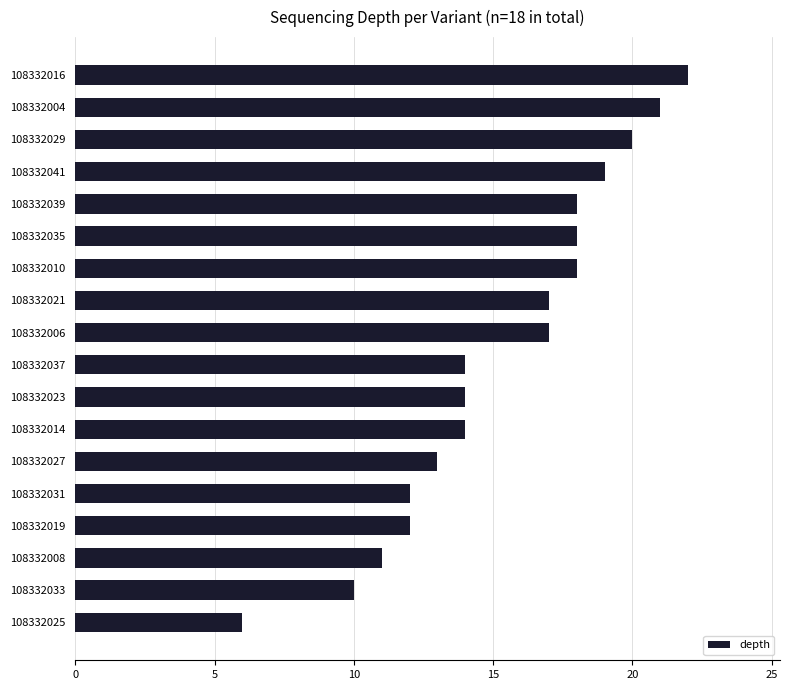

True or false: the data shows 6 at 108332025.

True